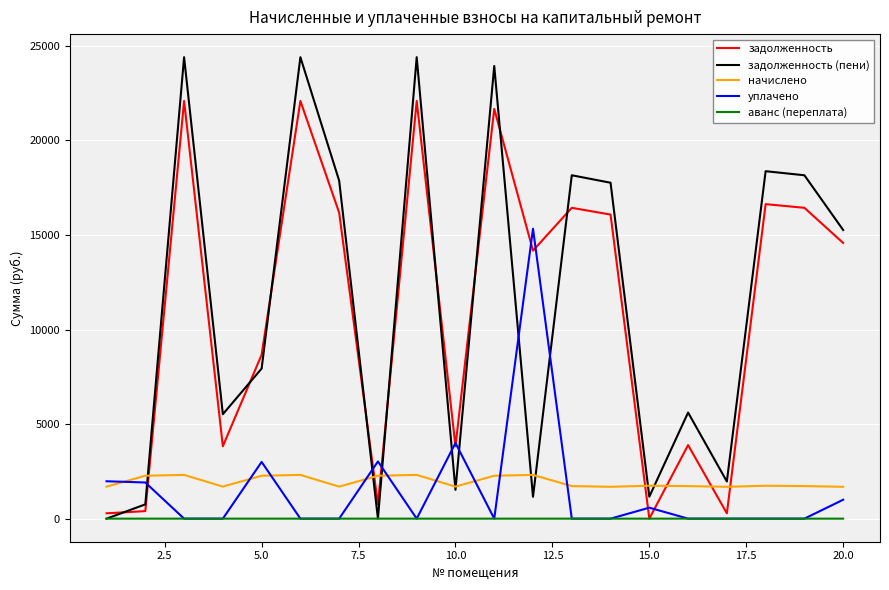

Count the number of data series in this chart.

5